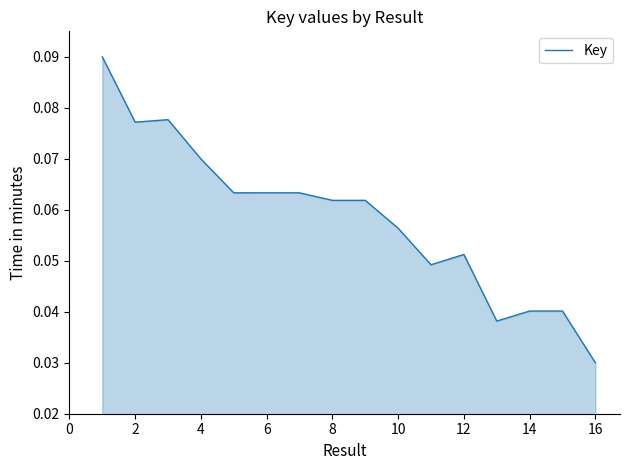

How many lines are shown in the chart?

1